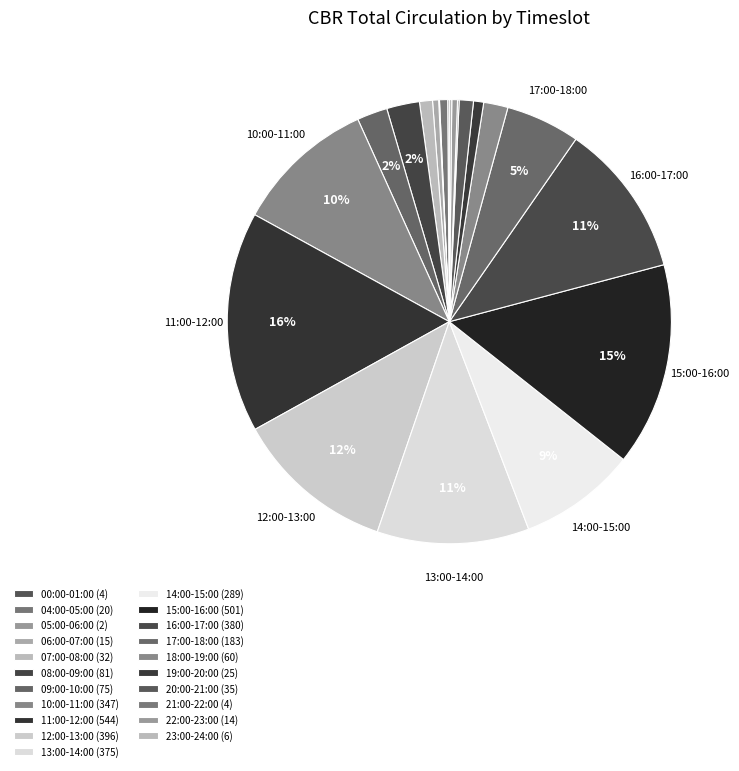

Does 06:00-07:00 account for over 50% of the chart?

No